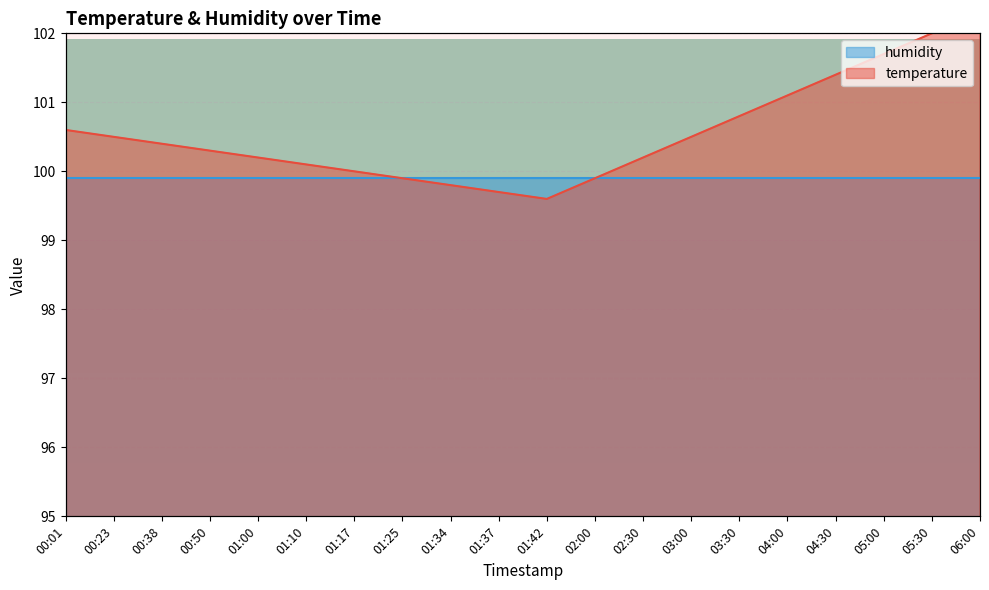

What is the change in value from 00:50 to 01:25?

-0.4